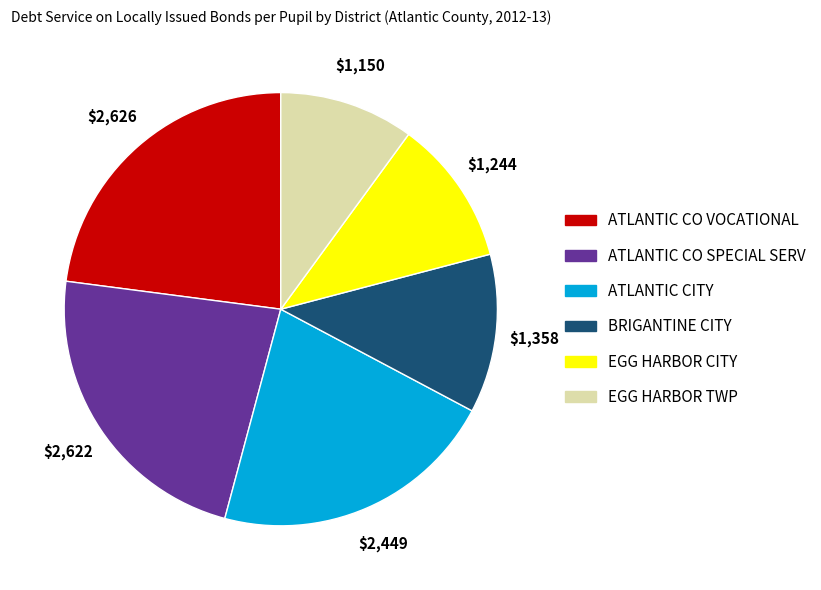

Is there any slice that represents more than half of the pie?

No